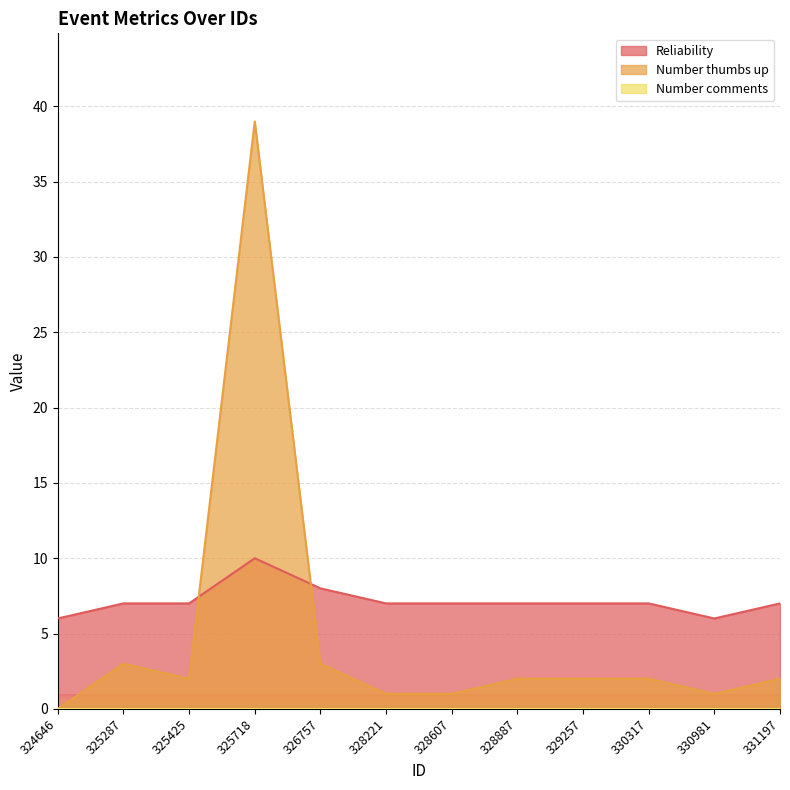

How many interior local valleys does the Number thumbs up series have?

2